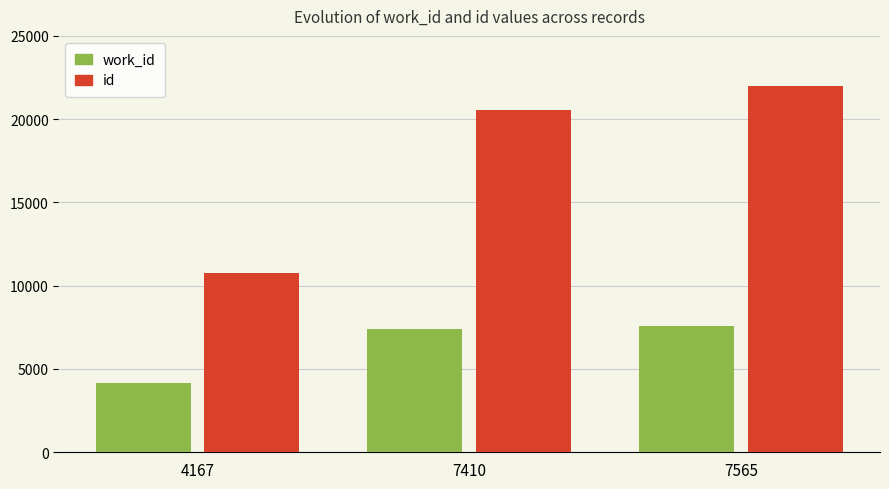

Reading right to left, transcribe all the data shown in this chart.

work_id: 7565=7565	7410=7410	4167=4167
id: 7565=22004	7410=20543	4167=10784